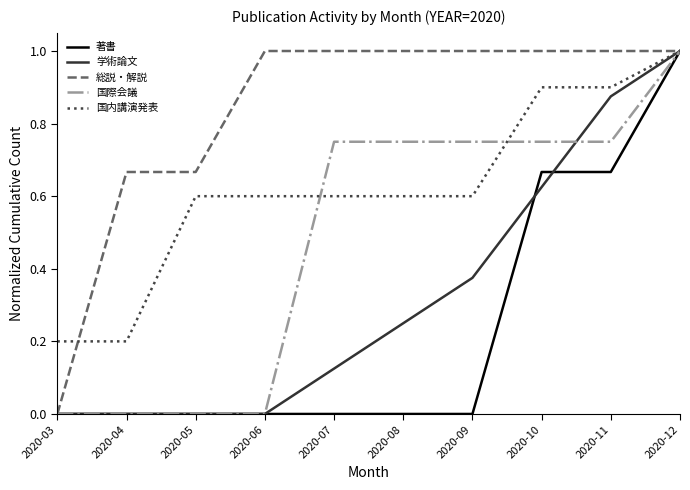

What is the maximum value shown in the chart?

1.0